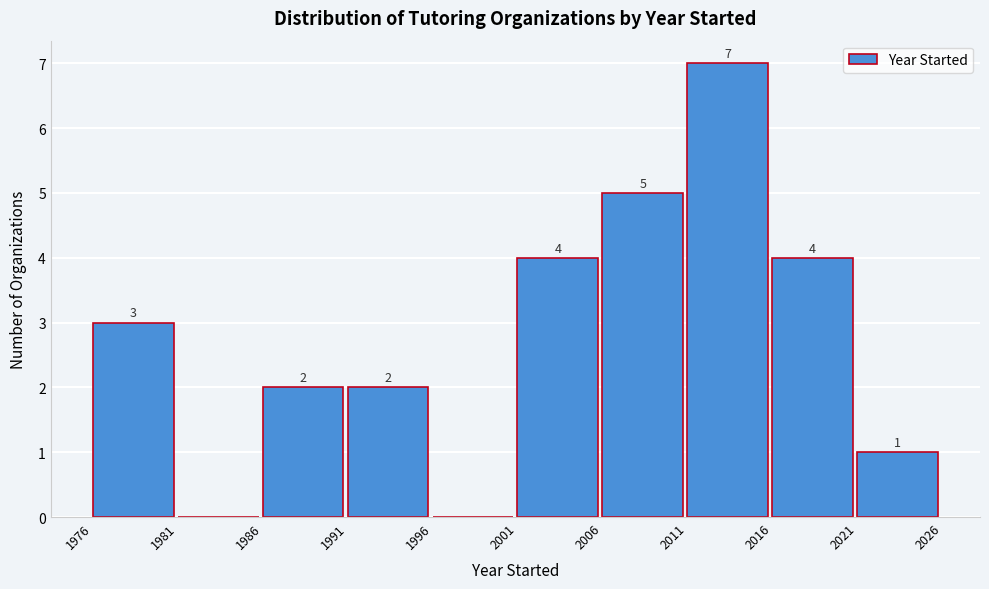

Over which range of the x-axis is the bar tallest?

2011 to 2016